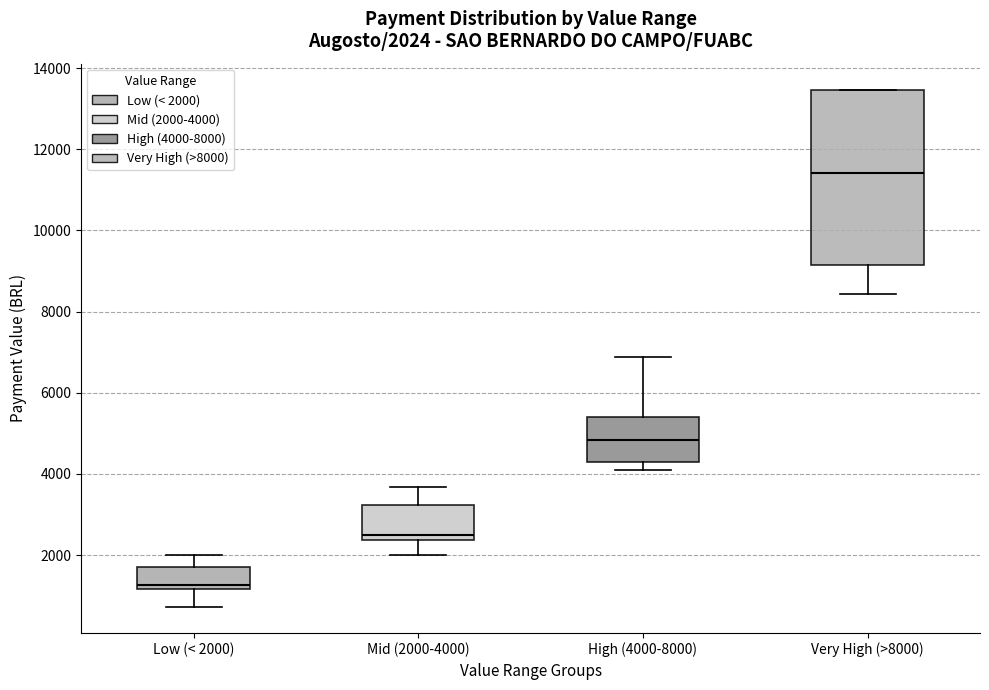

Which box has the highest median line?

Very High (>8000)